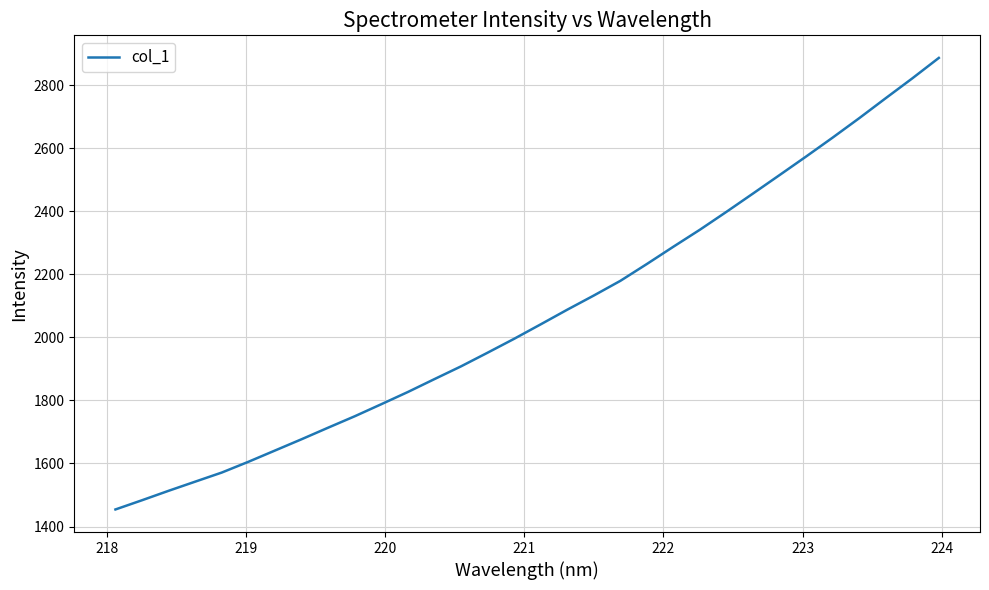

What is the difference between the maximum and minimum values?

1432.0